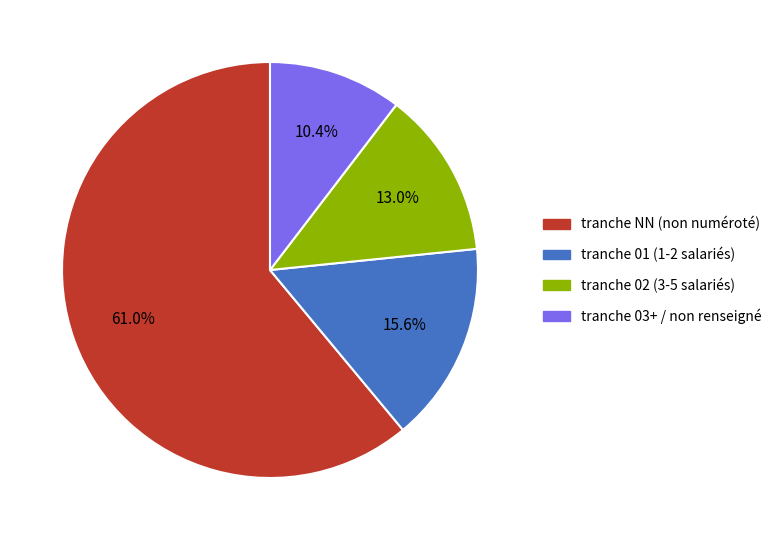

Does any single category account for the majority?

Yes